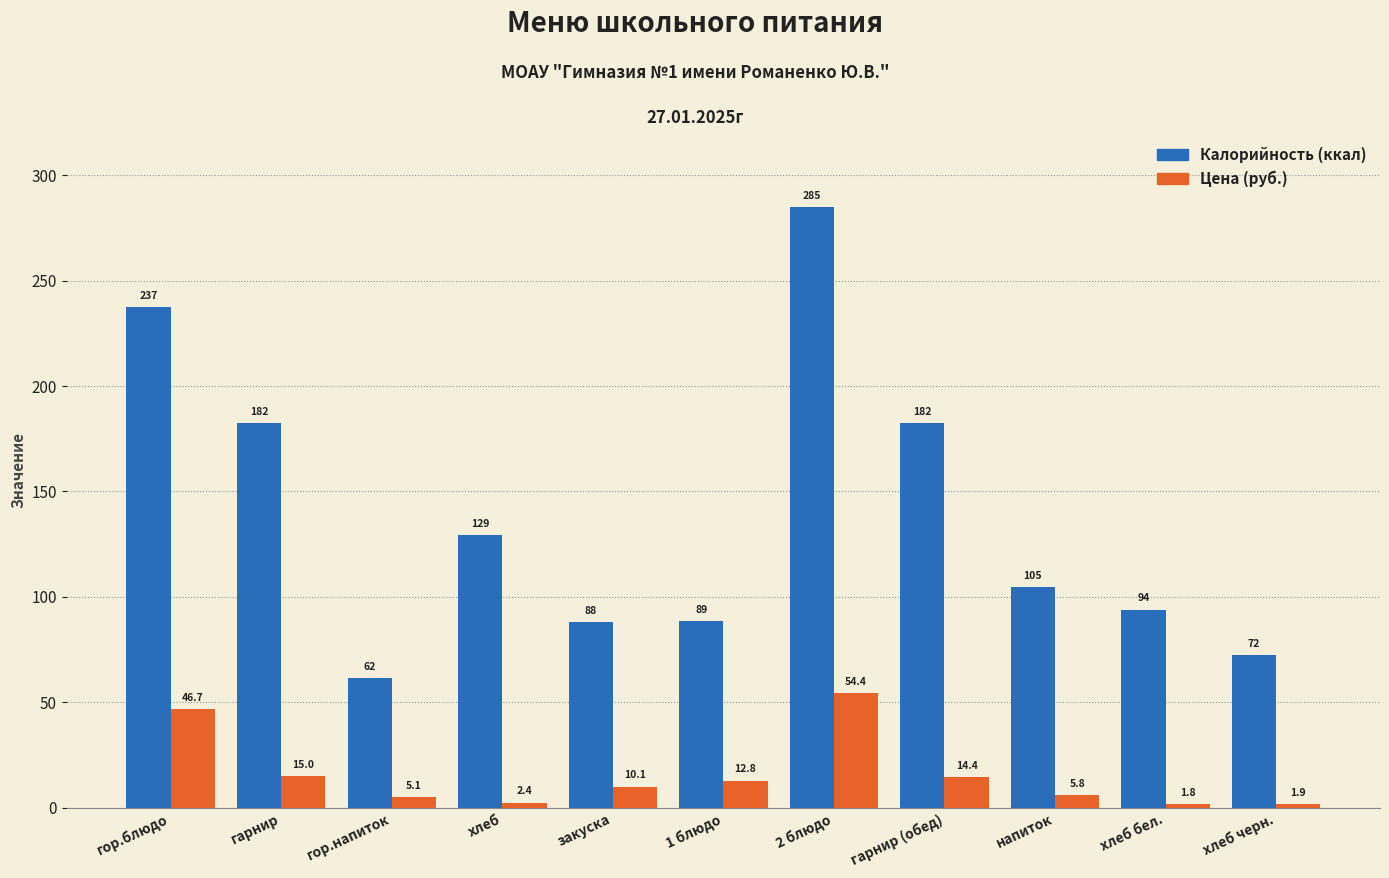

Which series changed the most between закуска and 2 блюдо?

Калорийность (ккал)